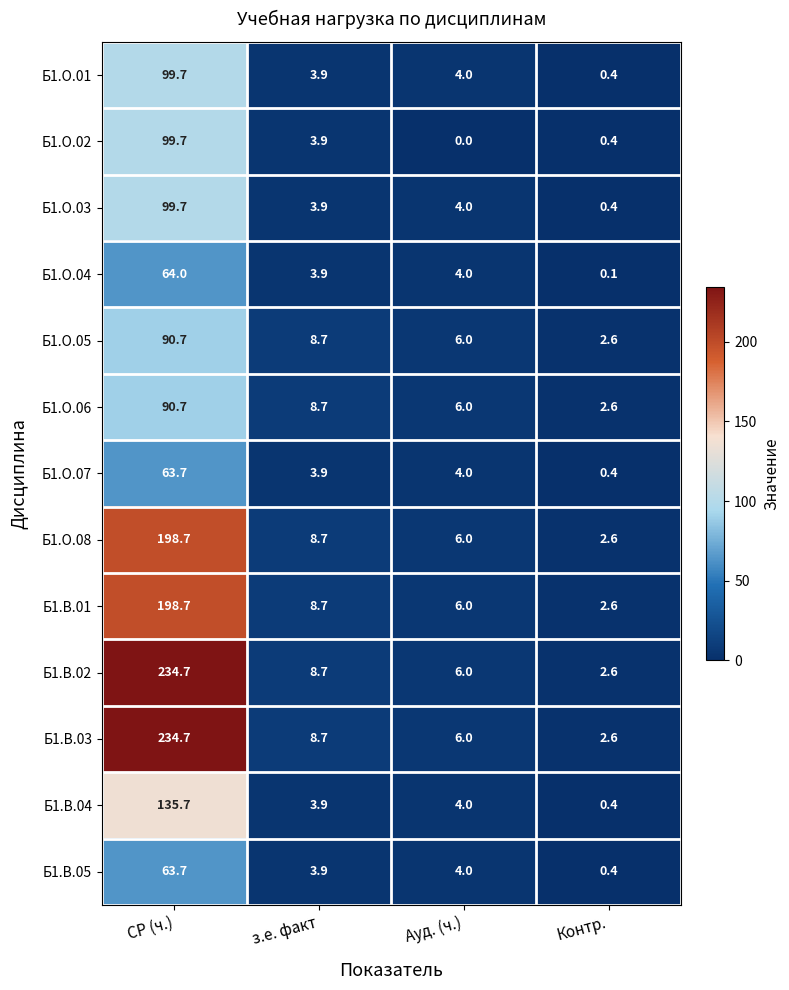

Is it true that Б1.В.04 equals 213.3 at СР (ч.)?

False